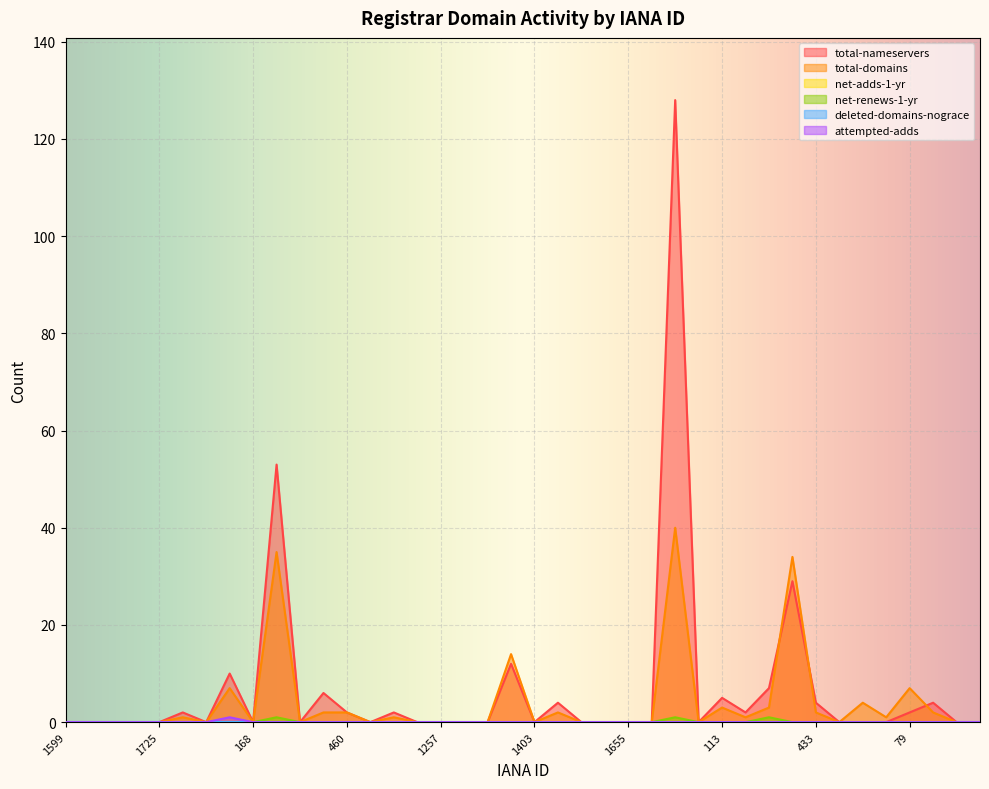

Does the chart display data point markers on the line(s)?

No